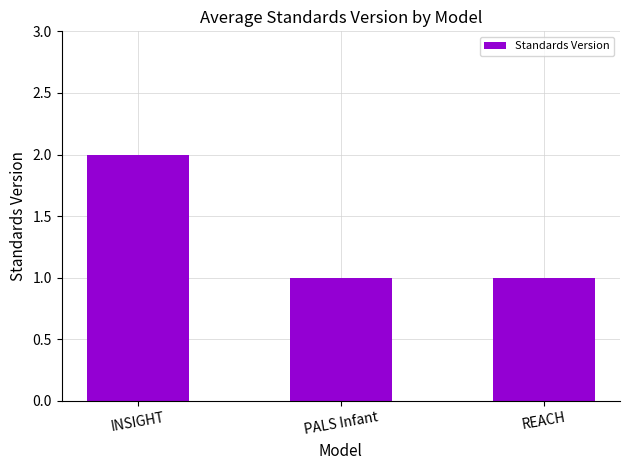

How many bars are there in total?

3